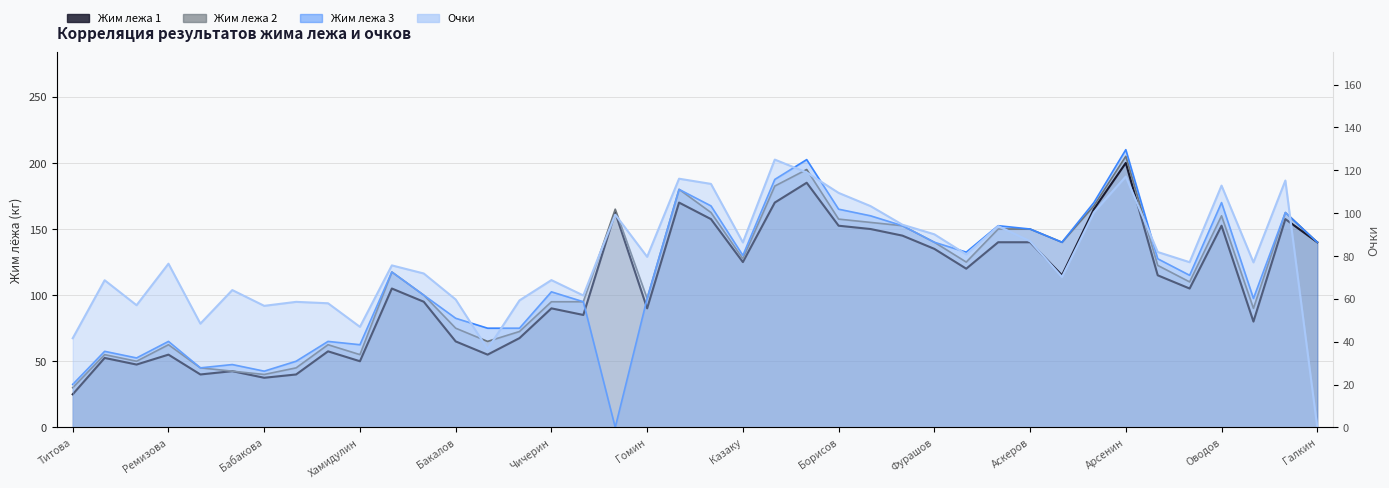

Reading left to right, transcribe all the data shown in this chart.

Жим лежа 1: 25.0	52.5	47.5	55.0	40.0	42.5	37.5	40.0	57.5	50.0	105.0	95.0	65.0	55.0	67.5	90.0	85.0	162.5	90.0	170.0	157.5	125.0	170.0	185.0	152.5	150.0	145.0	135.0	120.0	140.0	140.0	115.0	165.0	200.0	115.0	105.0	152.5	80.0	157.5	140.0
Жим лежа 2: 30.0	55.0	50.0	62.5	45.0	42.5	40.0	45.0	62.5	55.0	117.5	100.0	75.0	65.0	72.5	95.0	95.0	165.0	97.5	180.0	162.5	127.5	182.5	195.0	157.5	155.0	152.5	140.0	125.0	150.0	150.0	140.0	167.5	205.0	122.5	110.0	160.0	90.0	162.5	140.0
Жим лежа 3: 32.5	57.5	52.5	65.0	45.0	47.5	42.5	50.0	65.0	62.5	117.5	100.0	82.5	75.0	75.0	102.5	95.0	0.0	97.5	180.0	167.5	130.0	187.5	202.5	165.0	160.0	152.5	140.0	132.5	152.5	150.0	140.0	170.0	210.0	127.5	115.0	170.0	97.5	162.5	140.0
Очки: 41.6	68.7	57.0	76.4	48.4	64.1	56.7	58.6	57.9	46.9	75.6	71.8	59.7	36.6	59.3	68.7	61.6	99.3	79.6	116.1	113.6	86.3	125.0	119.0	109.4	103.3	94.6	90.1	80.7	93.9	86.9	70.2	100.4	117.1	81.8	77.1	112.8	77.0	115.2	0.0